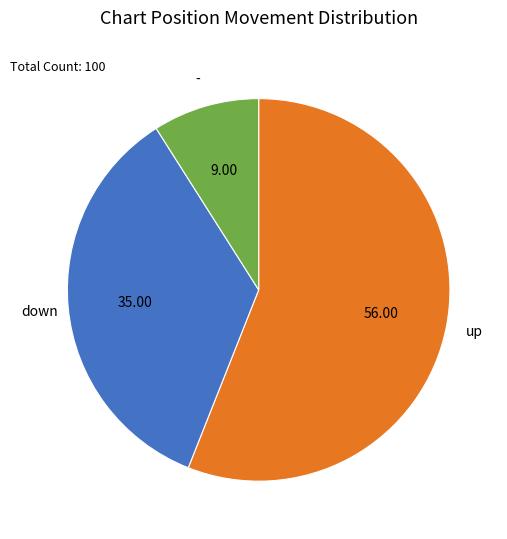

Is there any slice that represents more than half of the pie?

Yes